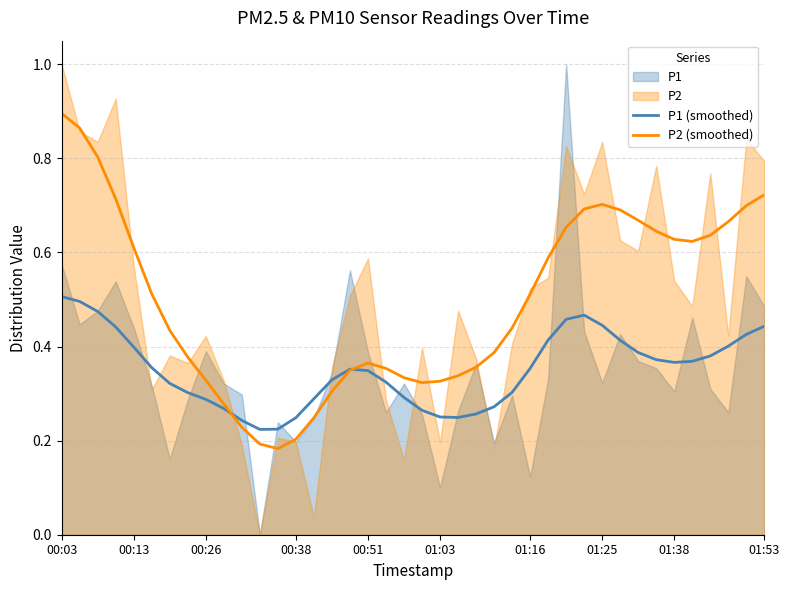

The P2 (smoothed) series shows 0.9 at 01:16. True or false?

False